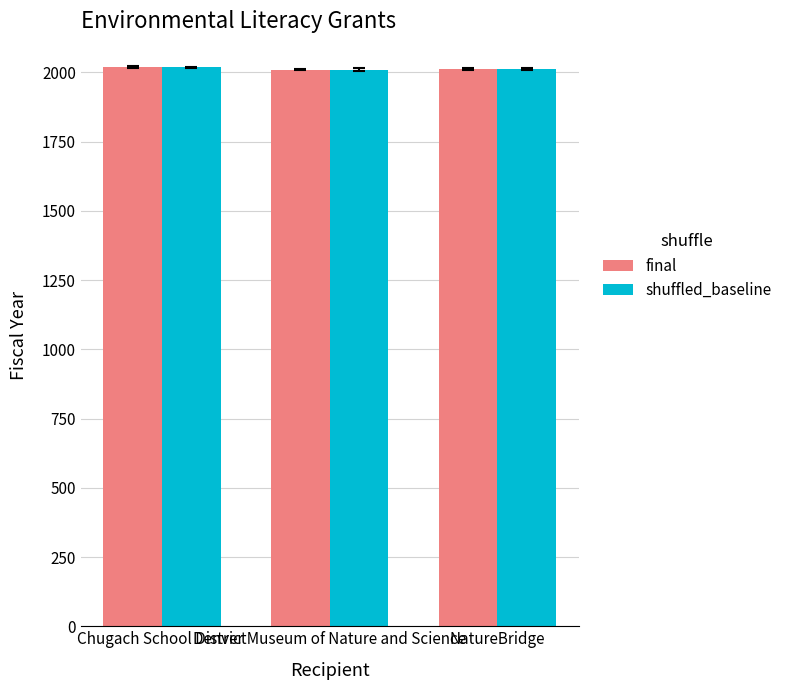

The value of final at Denver Museum of Nature and Science is 2010. True or false?

True